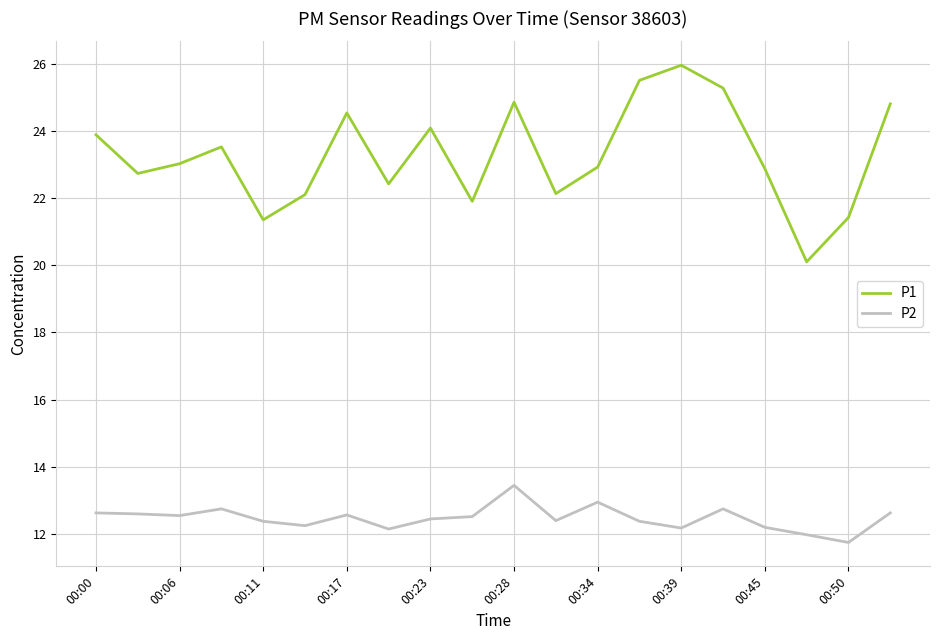

Which series has the largest total across all categories?

P1